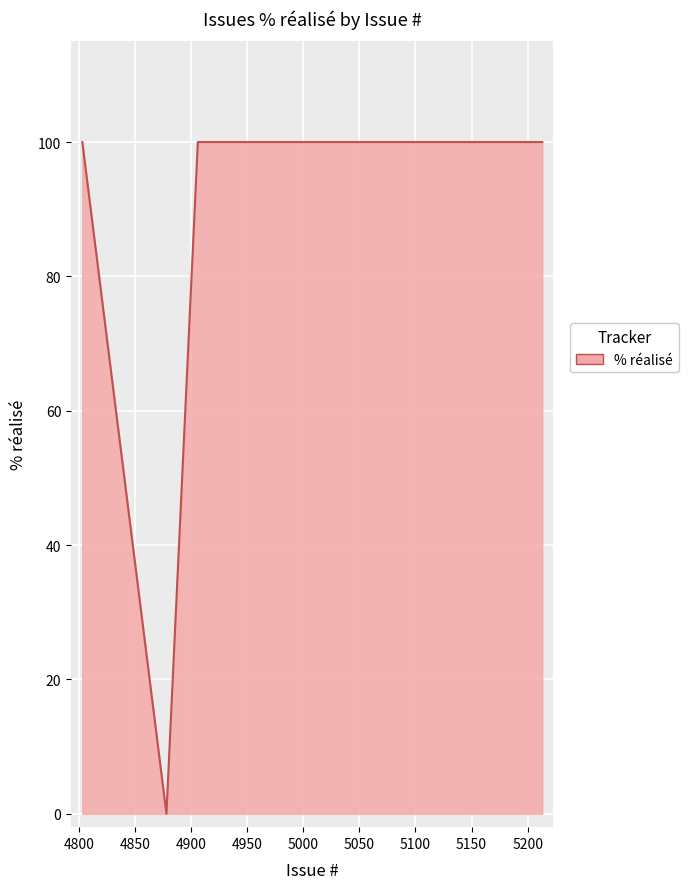

What is the greatest value displayed?

100